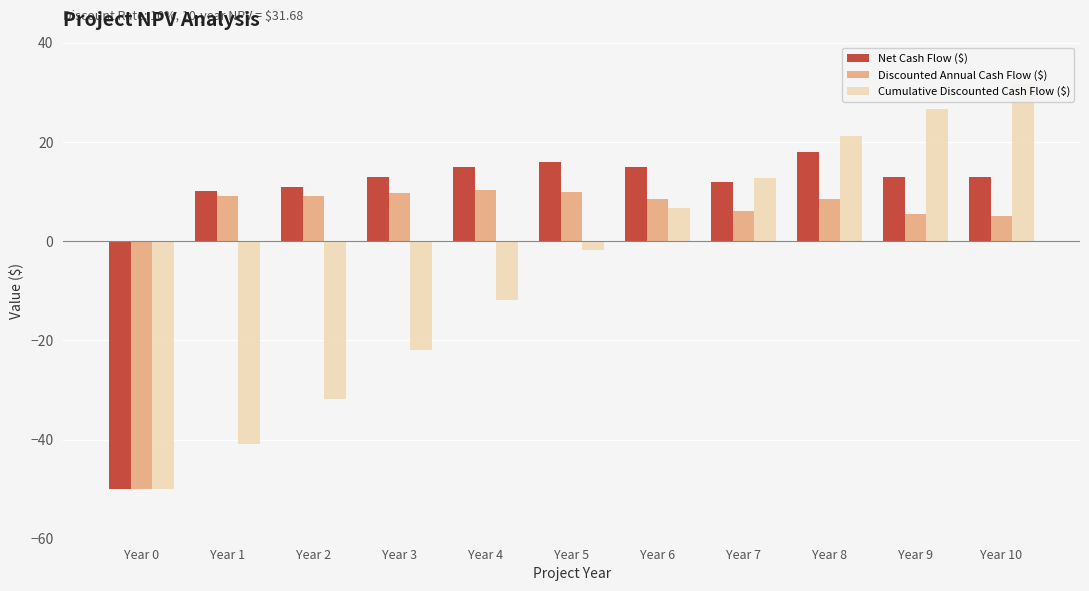

What is the value of the Net Cash Flow ($) bar at the 9th from the left?

18.0